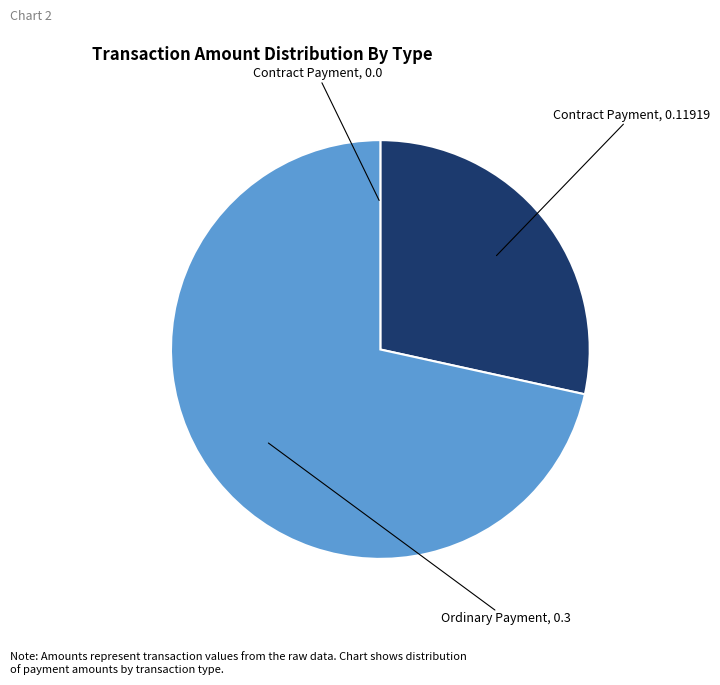

Does any single category account for the majority?

Yes